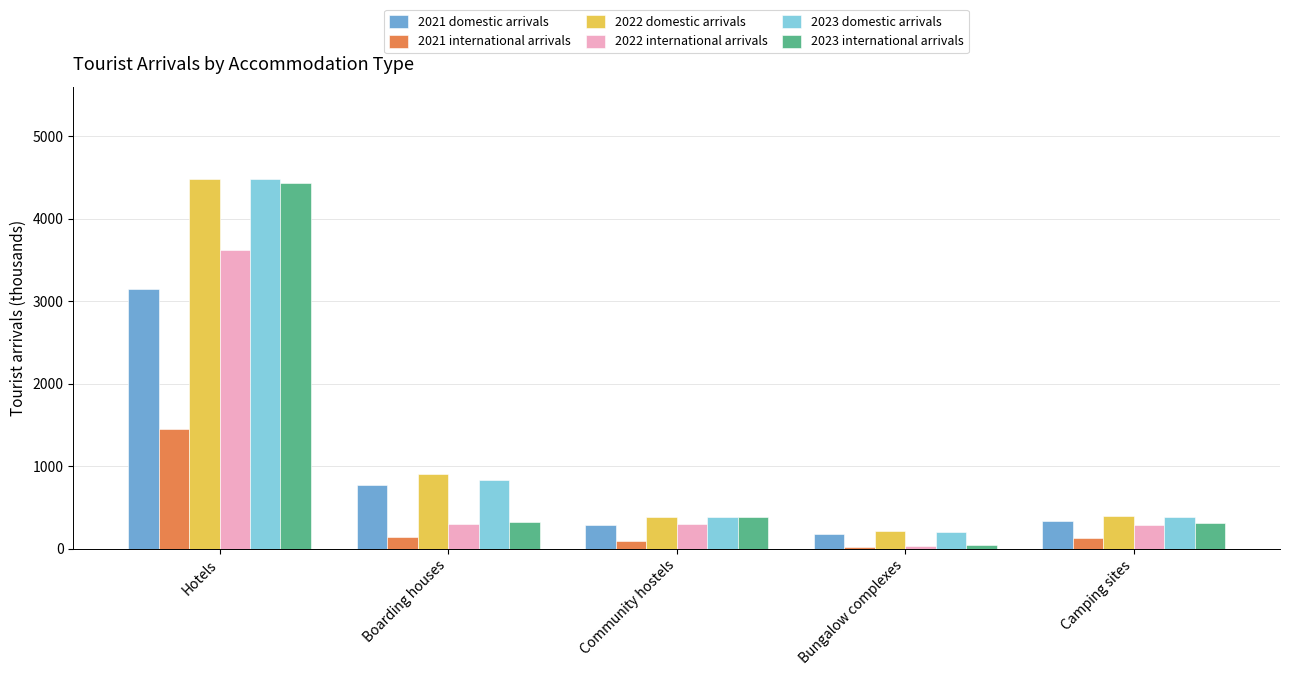

What is the difference between the highest and lowest values at Boarding houses?

765.0